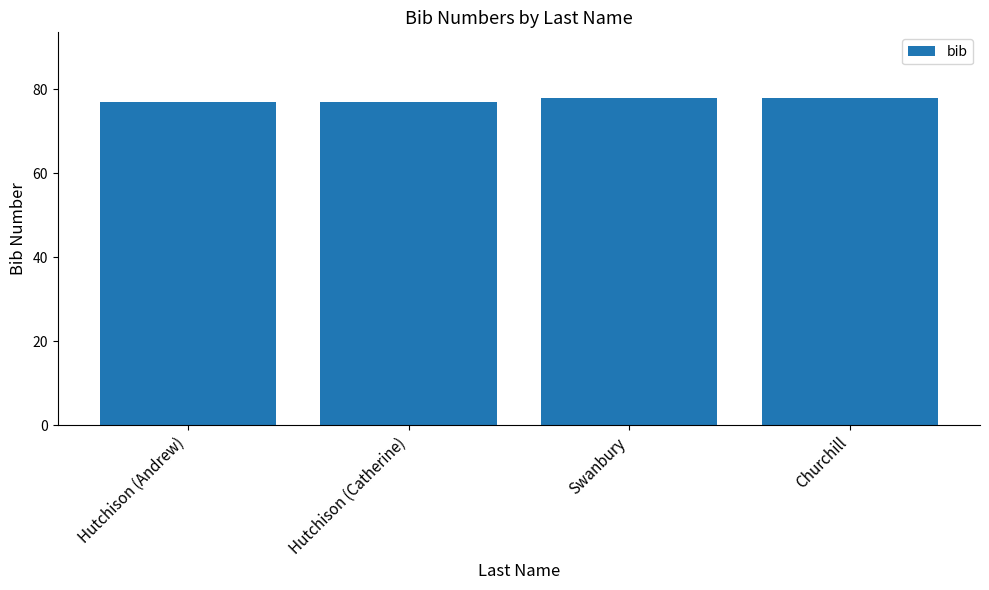

Is it true that the value at Churchill is 132?

False